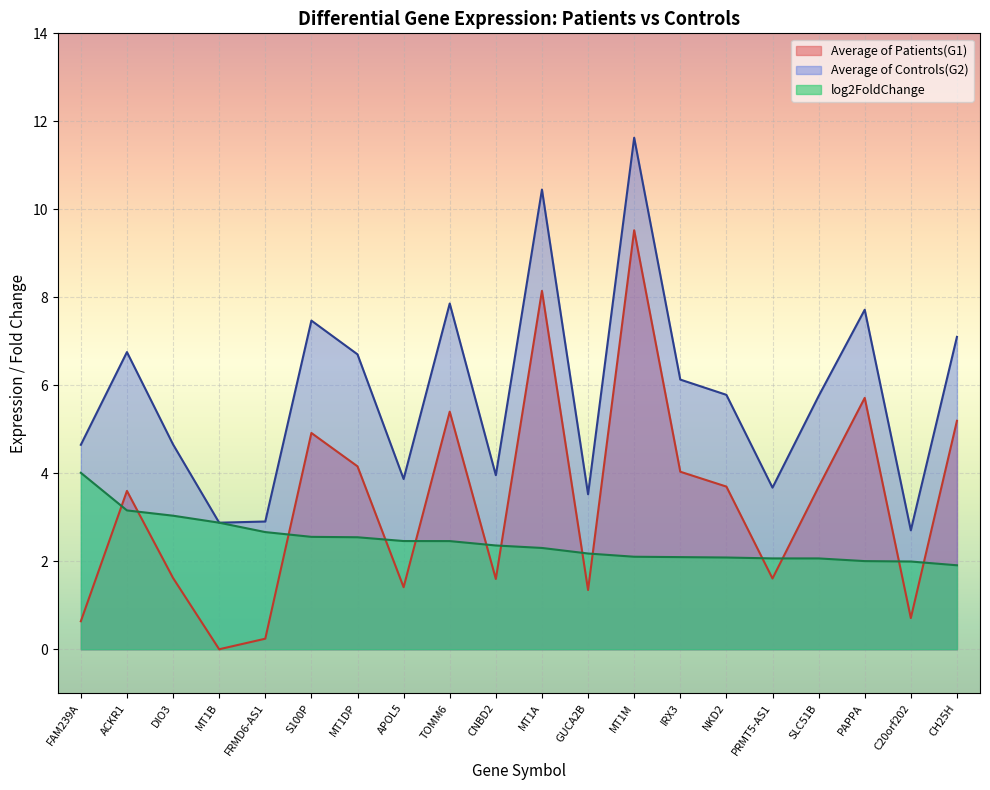

How many lines are shown in the chart?

3